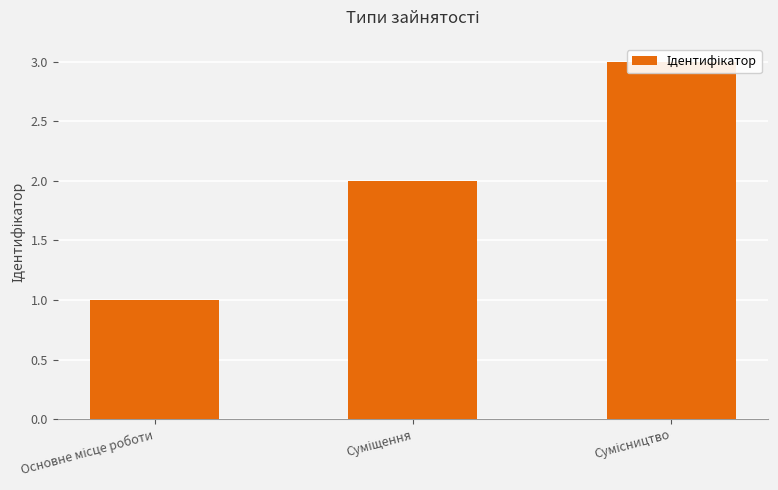

What is the difference between the maximum and minimum values?

2